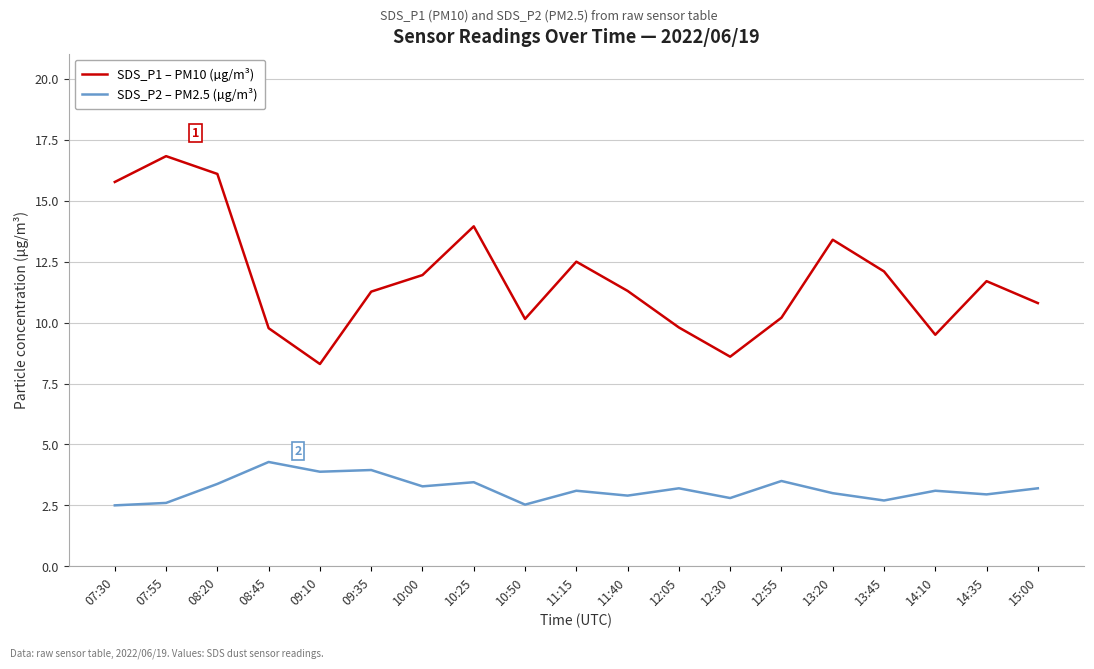

Rank the series at 11:15 from lowest to highest value.

SDS_P2 – PM2.5 (µg/m³), SDS_P1 – PM10 (µg/m³)